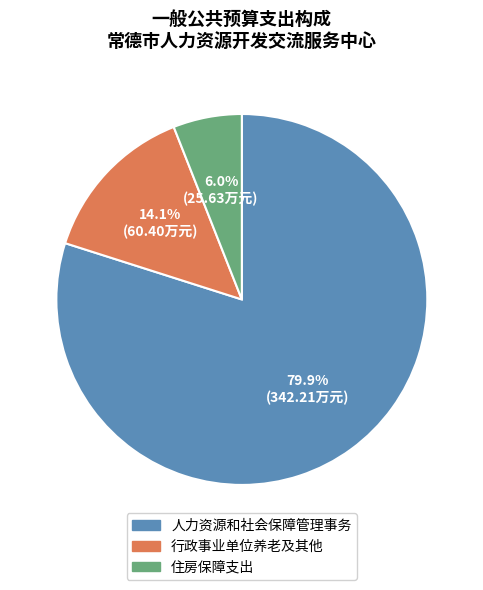

To the nearest percent, what is the difference between the largest and smallest slice percentages?

74%